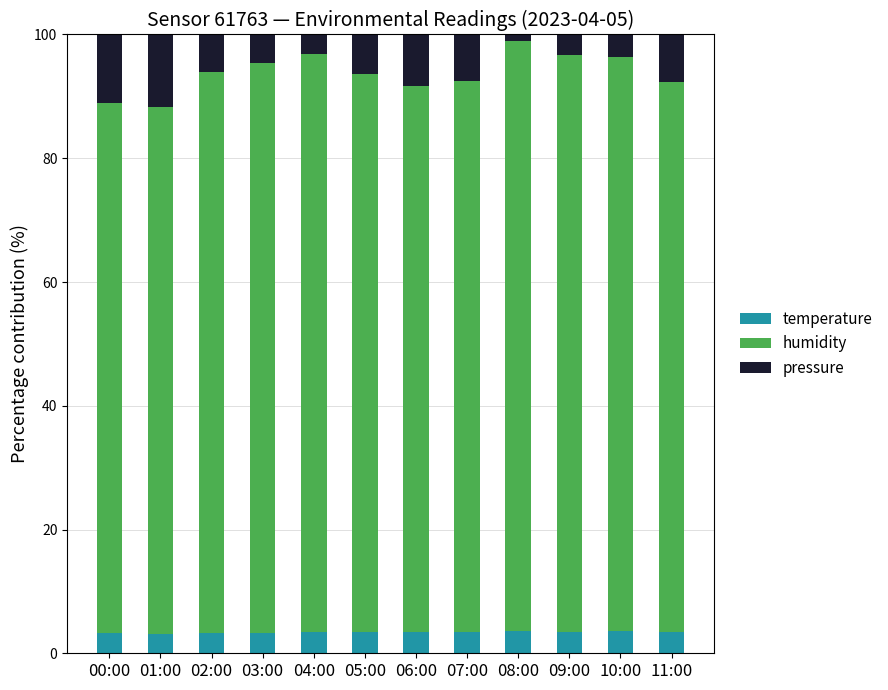

What are all the series names shown in the legend?

temperature, humidity, pressure